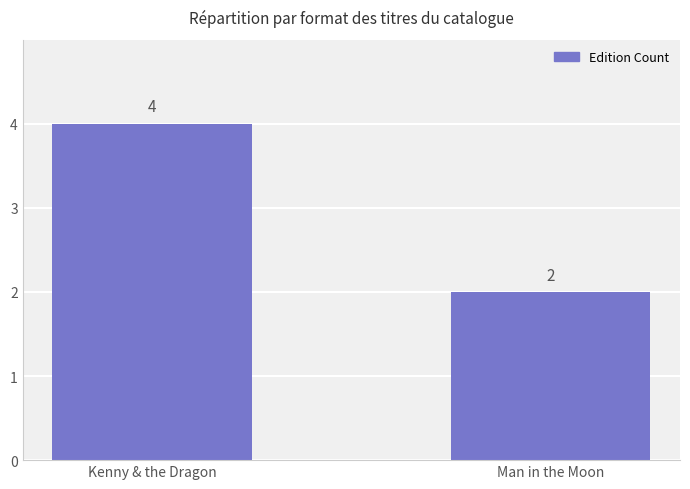

Which label corresponds to the smallest value in the chart?

Man in the Moon